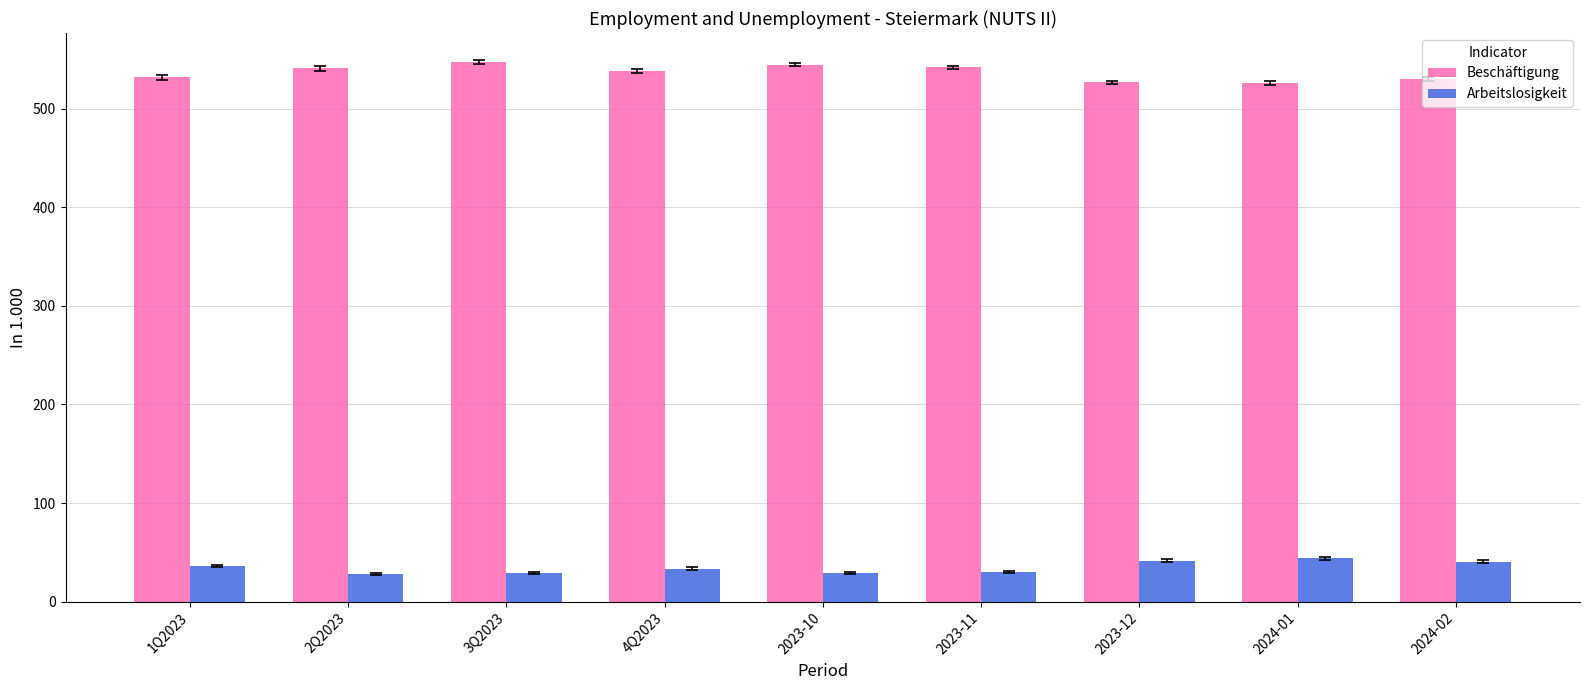

How many values in the Beschäftigung series are below 537?

4